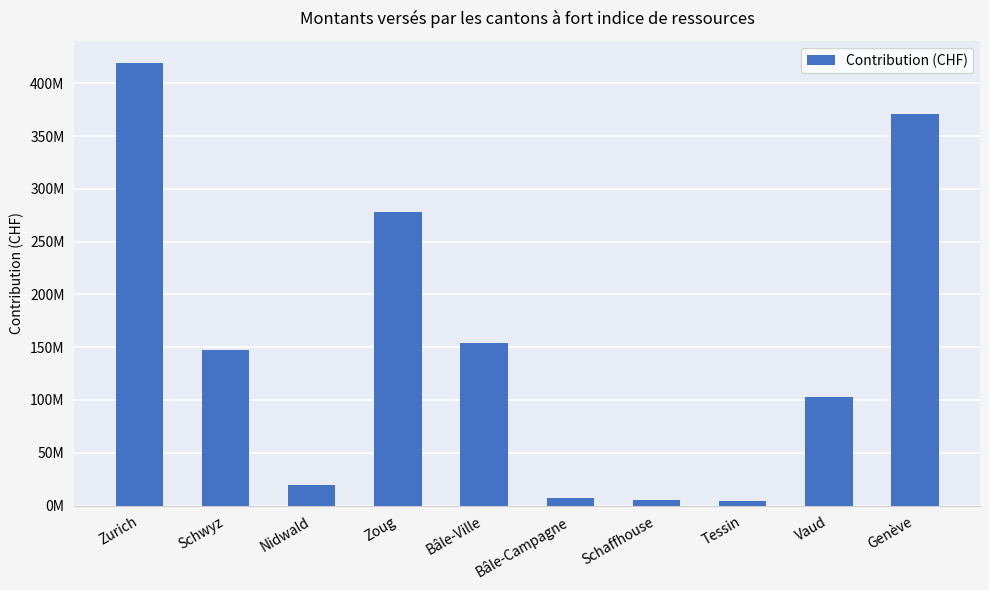

List the labels in order of value, smallest first.

Tessin, Schaffhouse, Bâle-Campagne, Nidwald, Vaud, Schwyz, Bâle-Ville, Zoug, Genève, Zurich